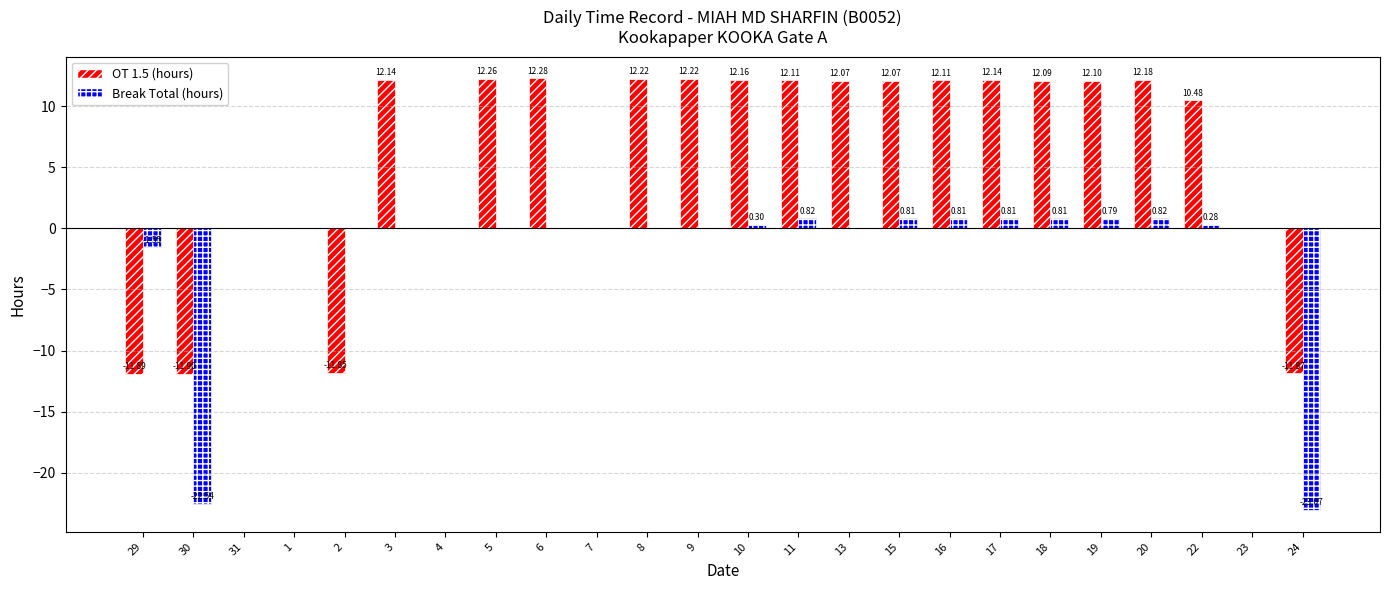

At which category is the sum across all series the highest?

20